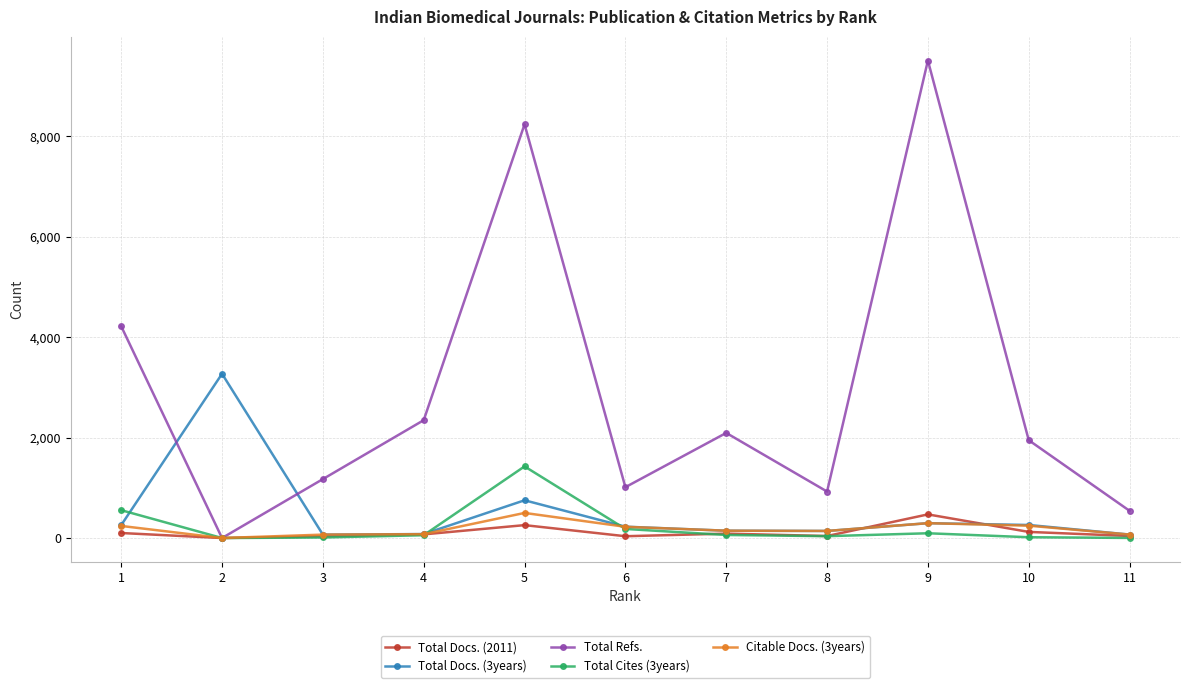

What is the greatest value displayed?

9512